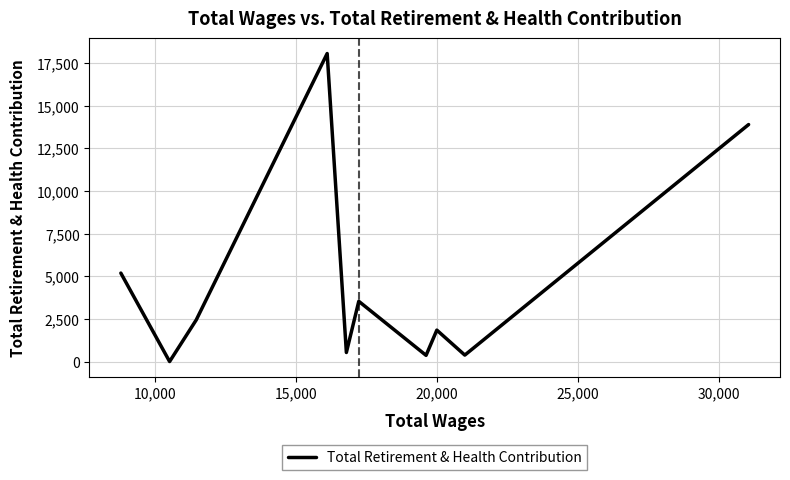

How many points are higher than both their immediate neighbors (excluding endpoints)?

3